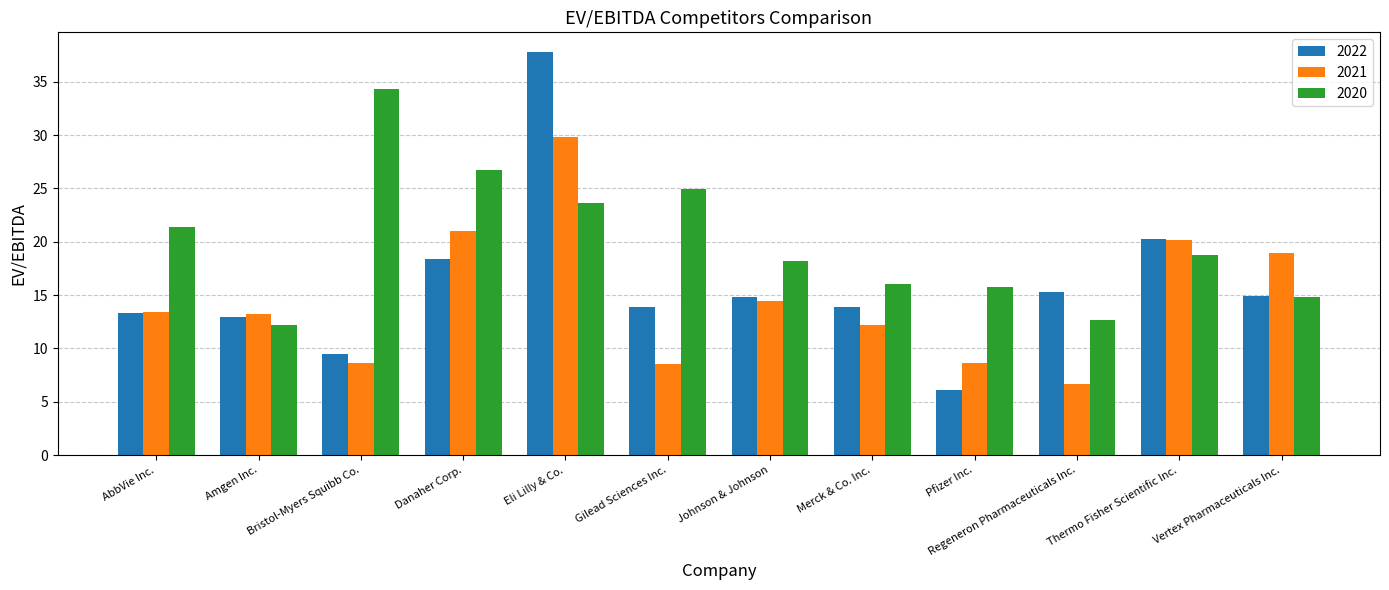

Which series has the widest spread of values?

2022